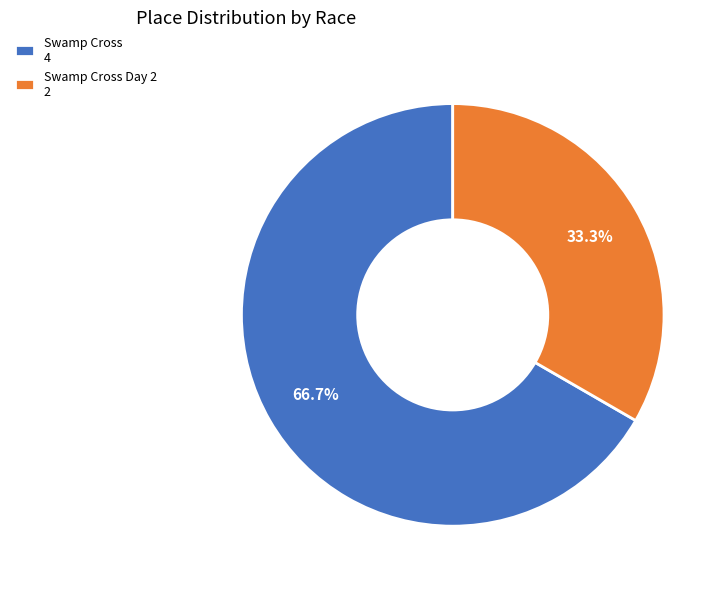

Between Swamp Cross Day 2 2 and Swamp Cross 4, which is larger?

Swamp Cross 4